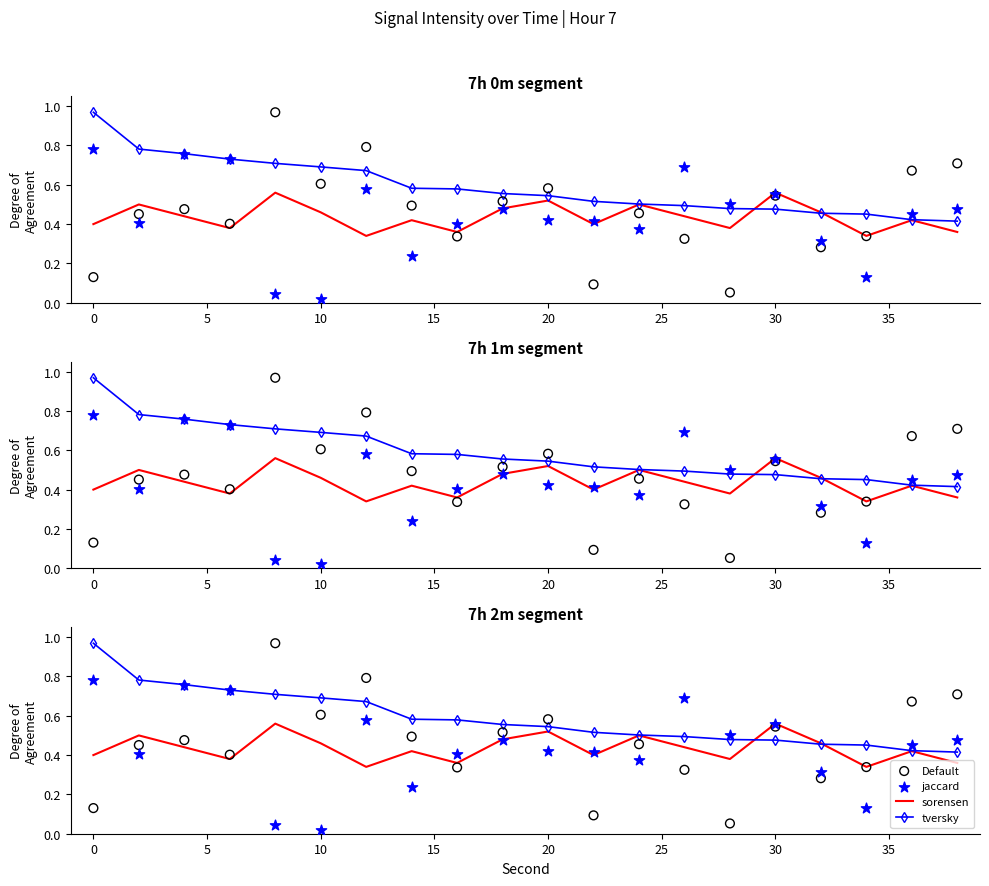

Which series has the widest spread of Y values?

Default